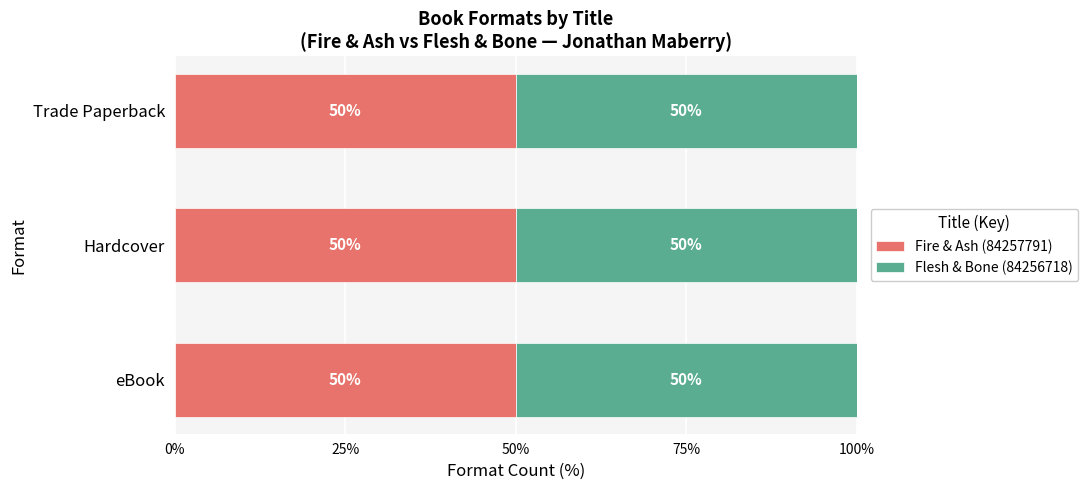

Which label corresponds to the smallest value in the chart?

eBook